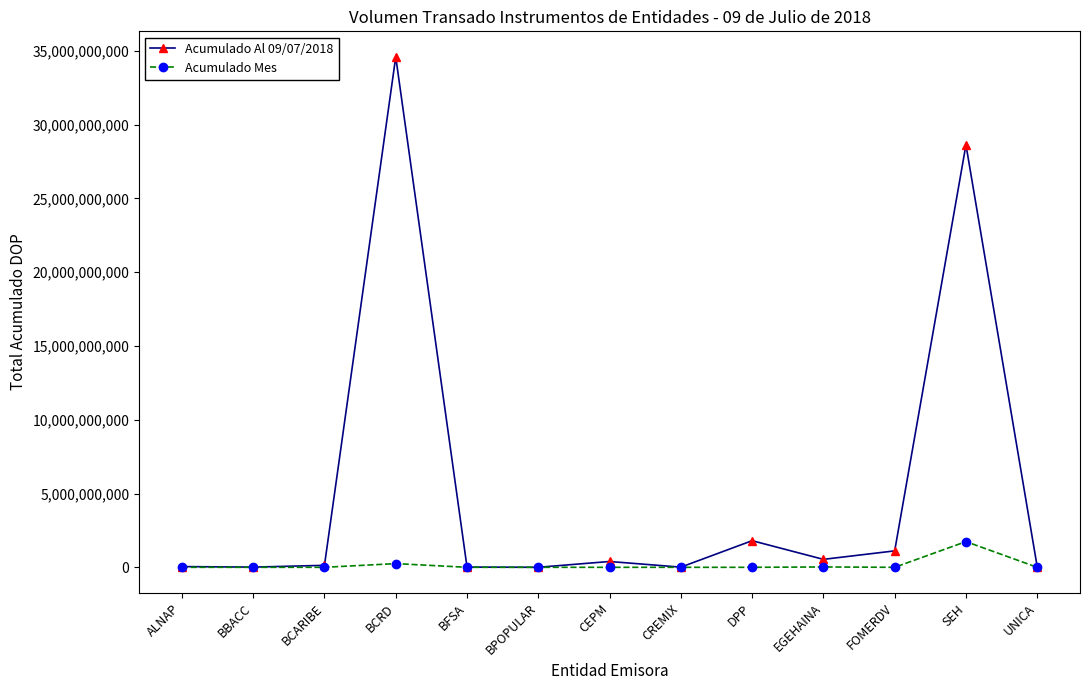

Rank the series by their average value, from highest to lowest.

Acumulado Al 09/07/2018, Acumulado Mes